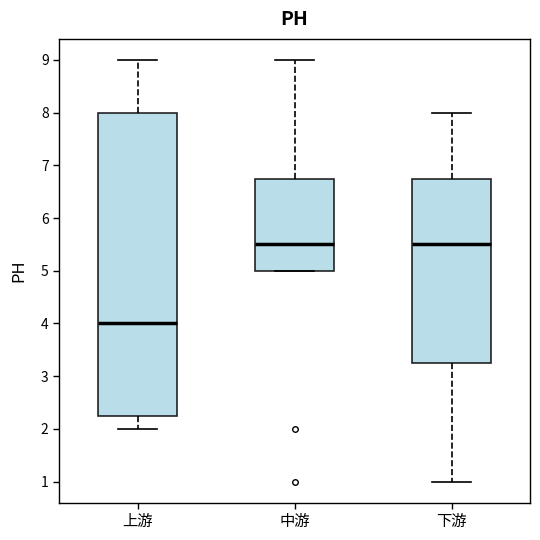

Where does the median line of the box for 上游 sit on the y-axis? The values are not printed on the chart, so give them approximately, as read against the axis.

4.0